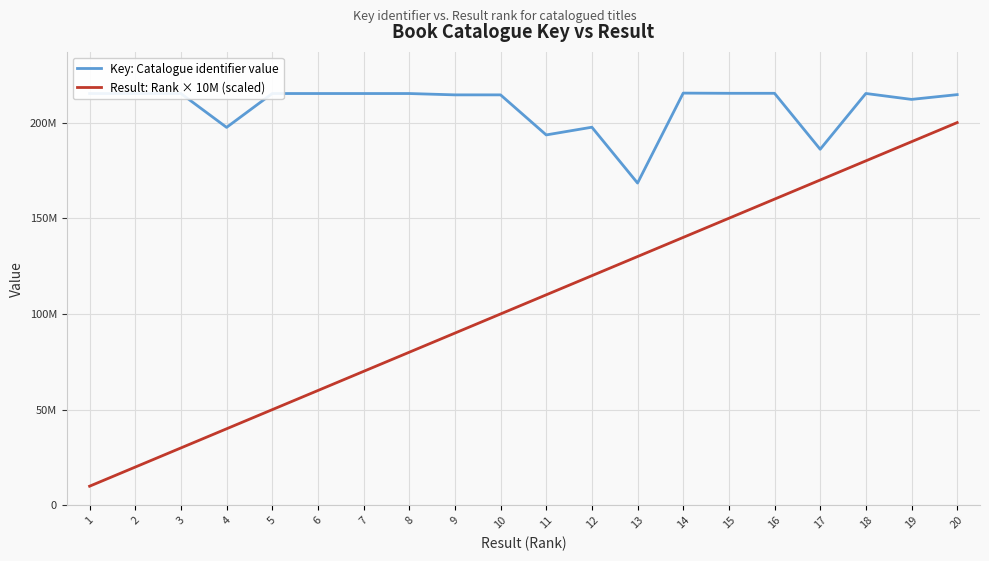

What are all the series names shown in the legend?

Key: Catalogue identifier value, Result: Rank × 10M (scaled)